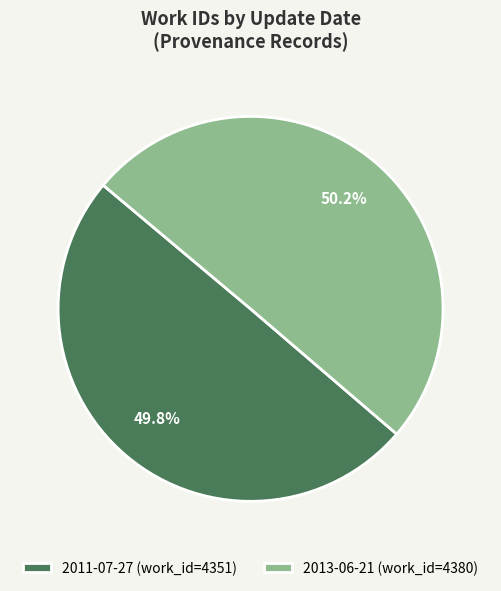

Does any single category account for the majority?

Yes